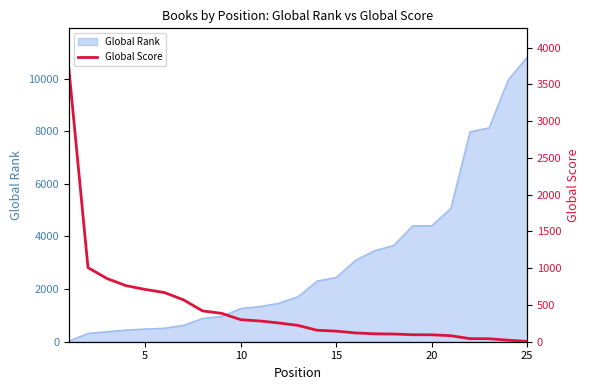

What is the highest value of the Global Rank series?

10827